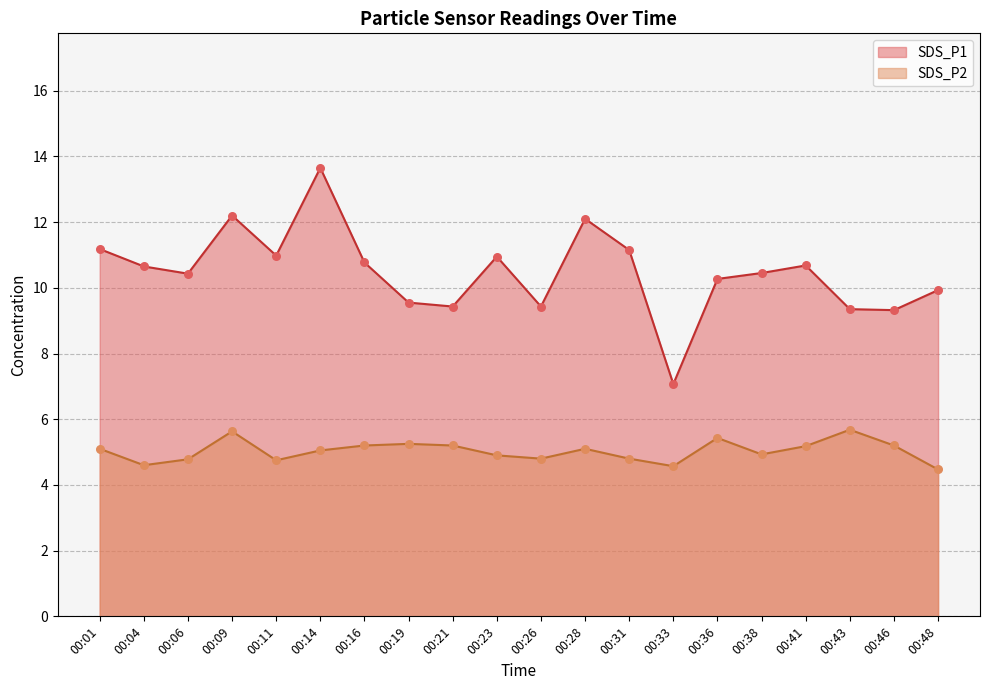

At how many categories does at least one series exceed 11?

5